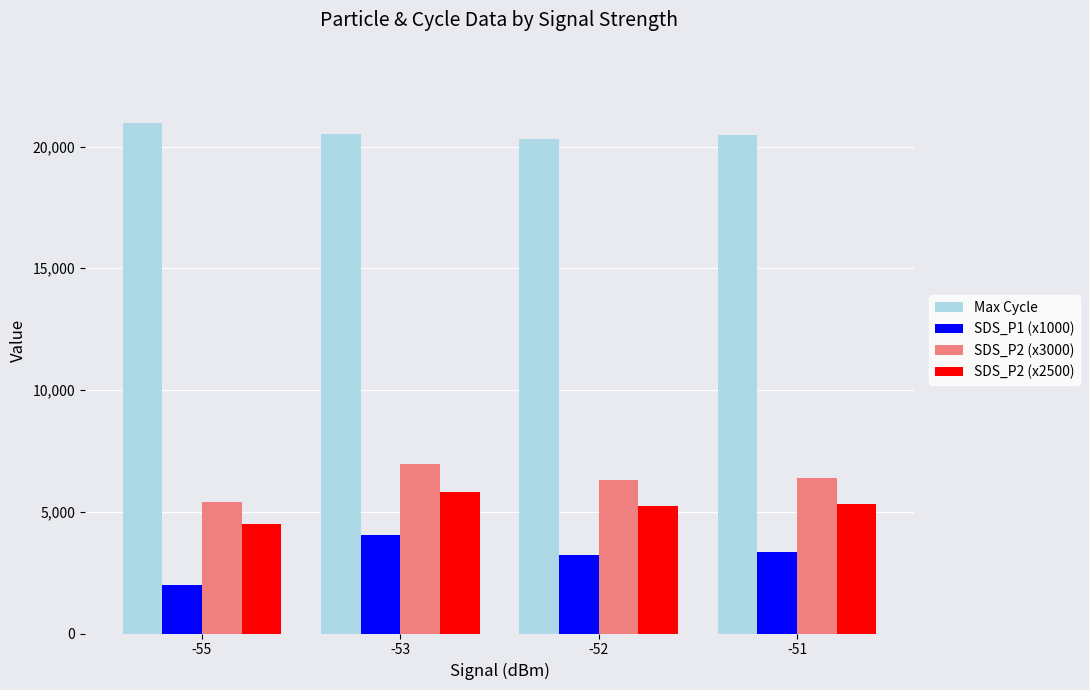

Where does the Max Cycle series first go above 20514?

-55